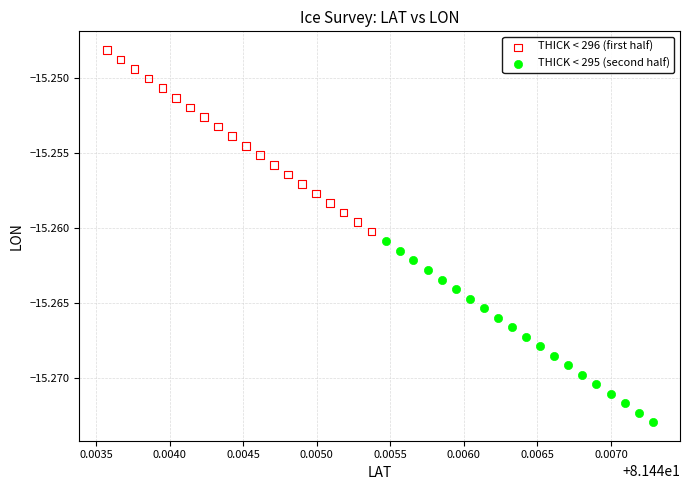

Which series reaches the maximum Y coordinate?

THICK < 296 (first half)